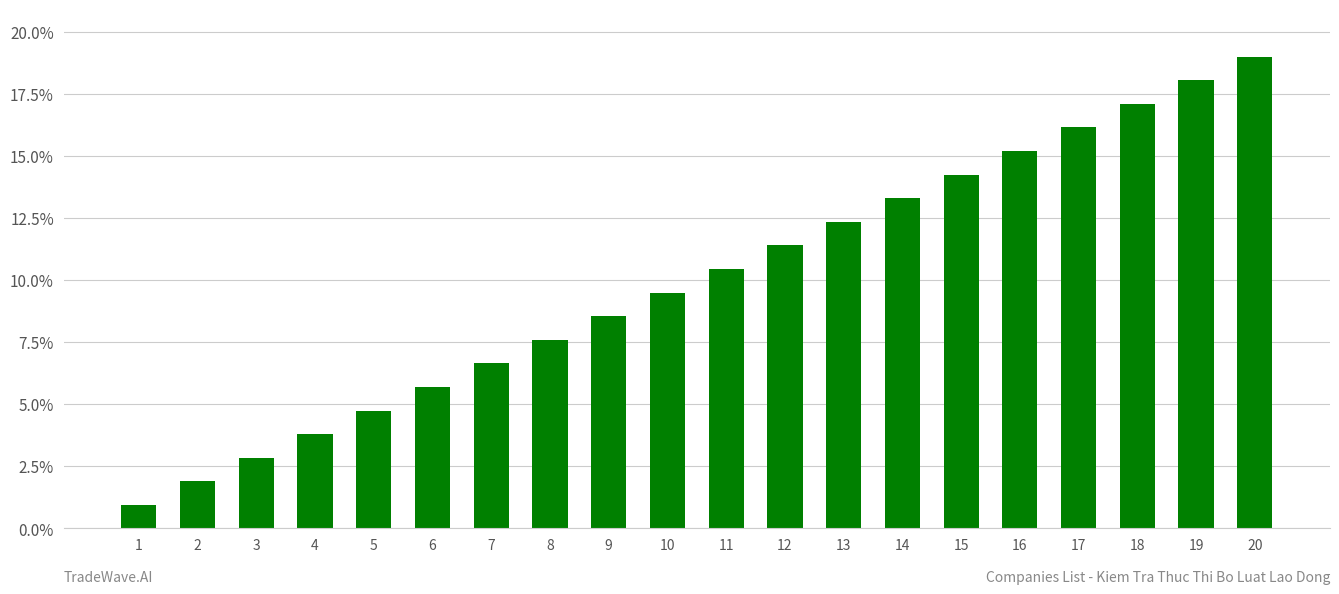

What is the value of the 7th bar from the left?

7